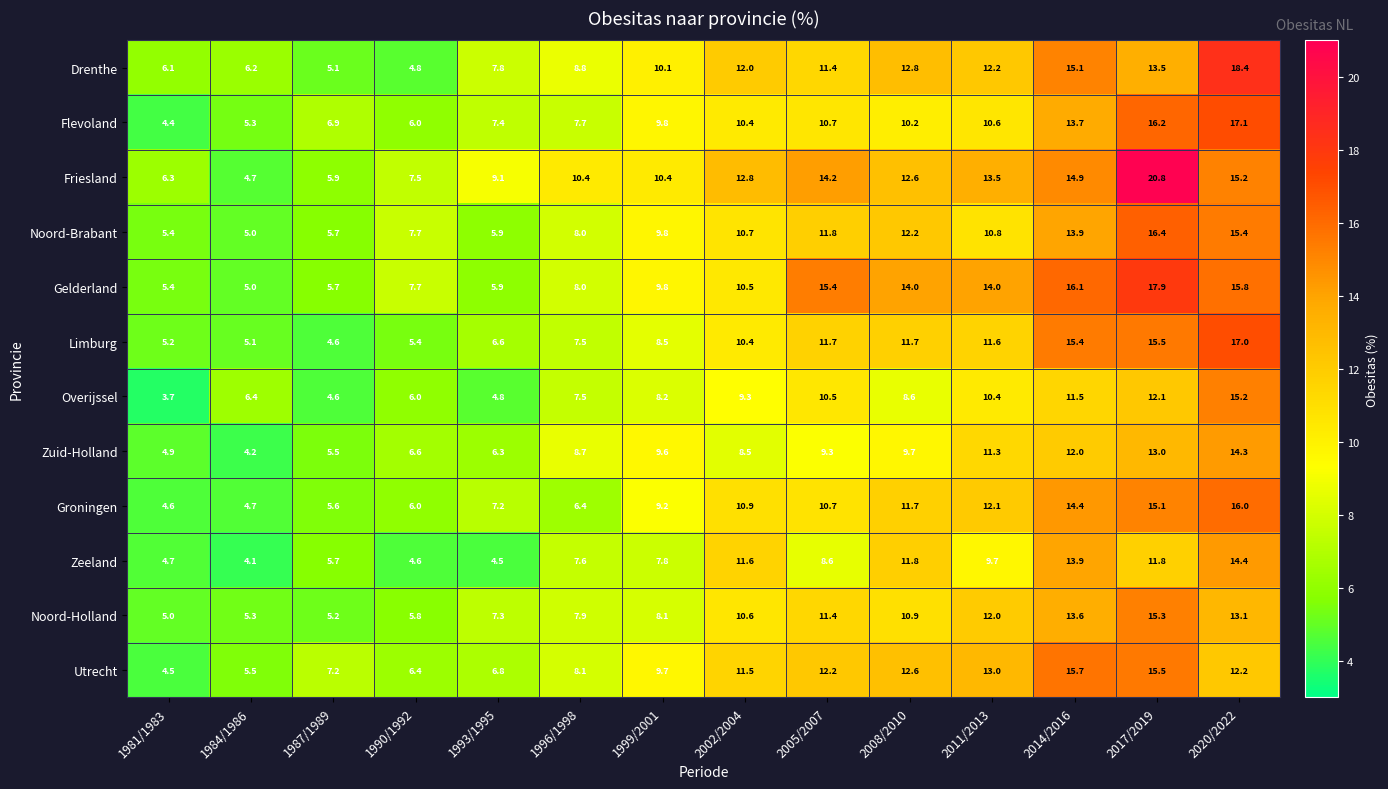

What is the smallest value displayed?

3.7